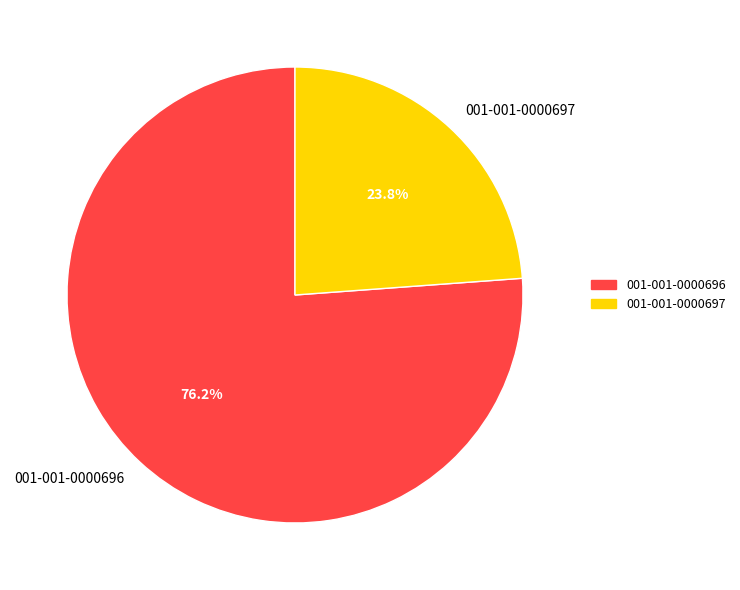

To the nearest percent, what portion does 001-001-0000697 represent?

24%